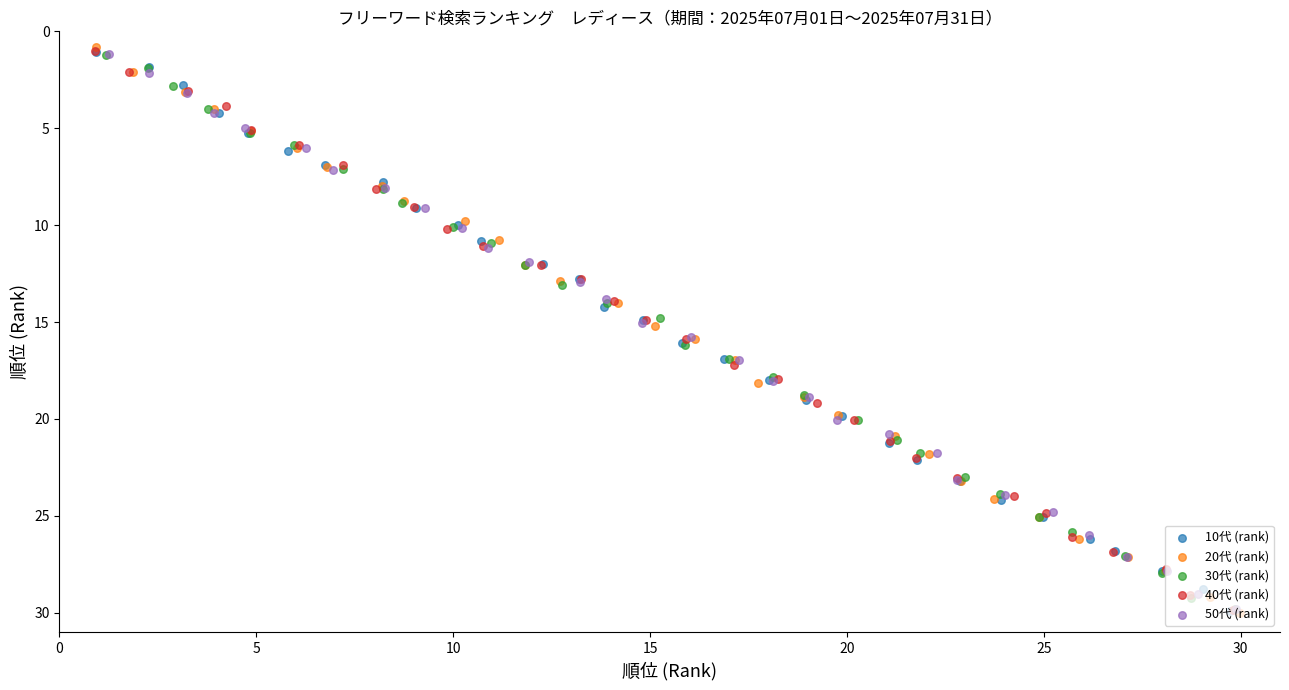

What are all the series names shown in the legend?

10代 (rank), 20代 (rank), 30代 (rank), 40代 (rank), 50代 (rank)